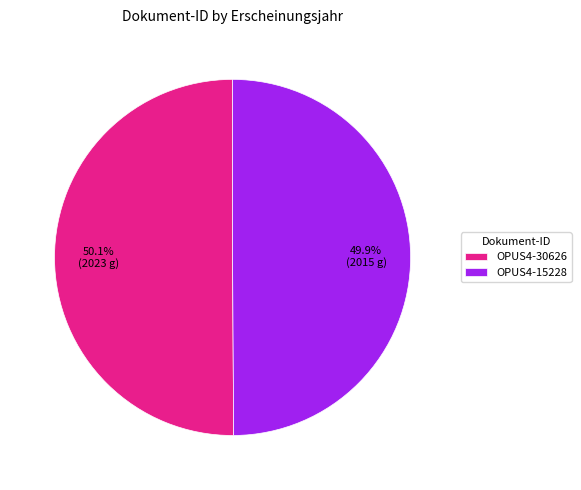

Is there any slice that represents more than half of the pie?

Yes